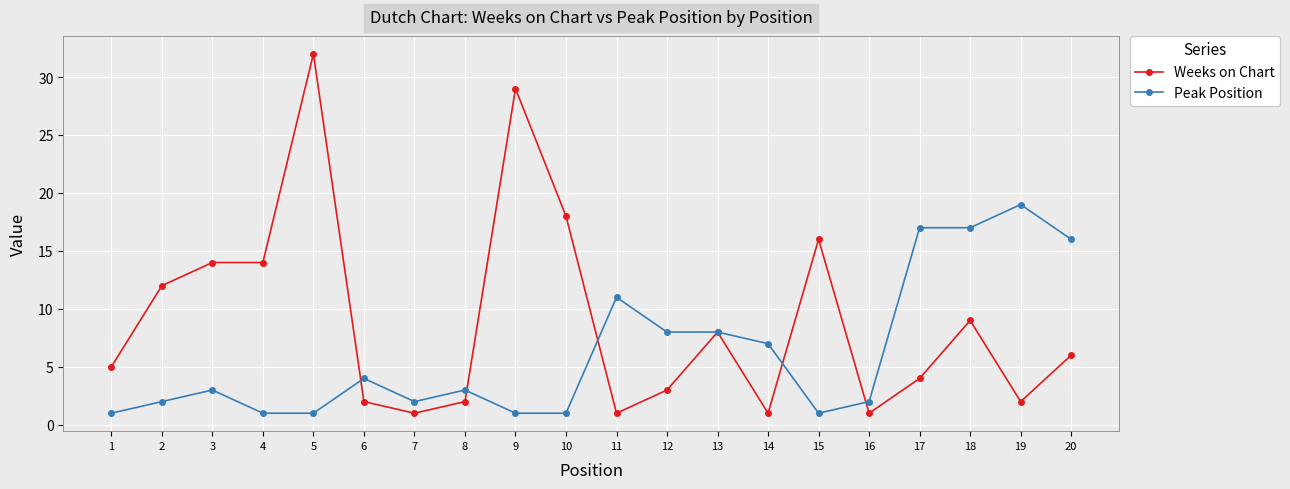

Rank the series by their average value, from highest to lowest.

Weeks on Chart, Peak Position